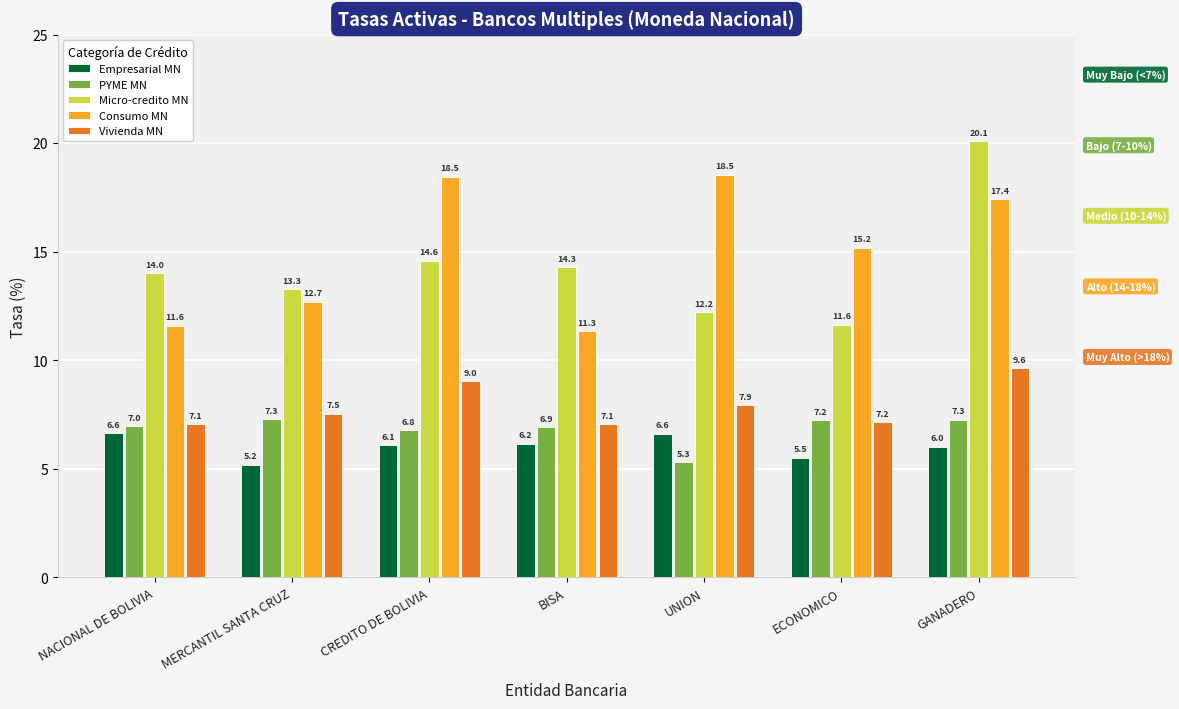

What is the total value across all series at CREDITO DE BOLIVIA?

54.9